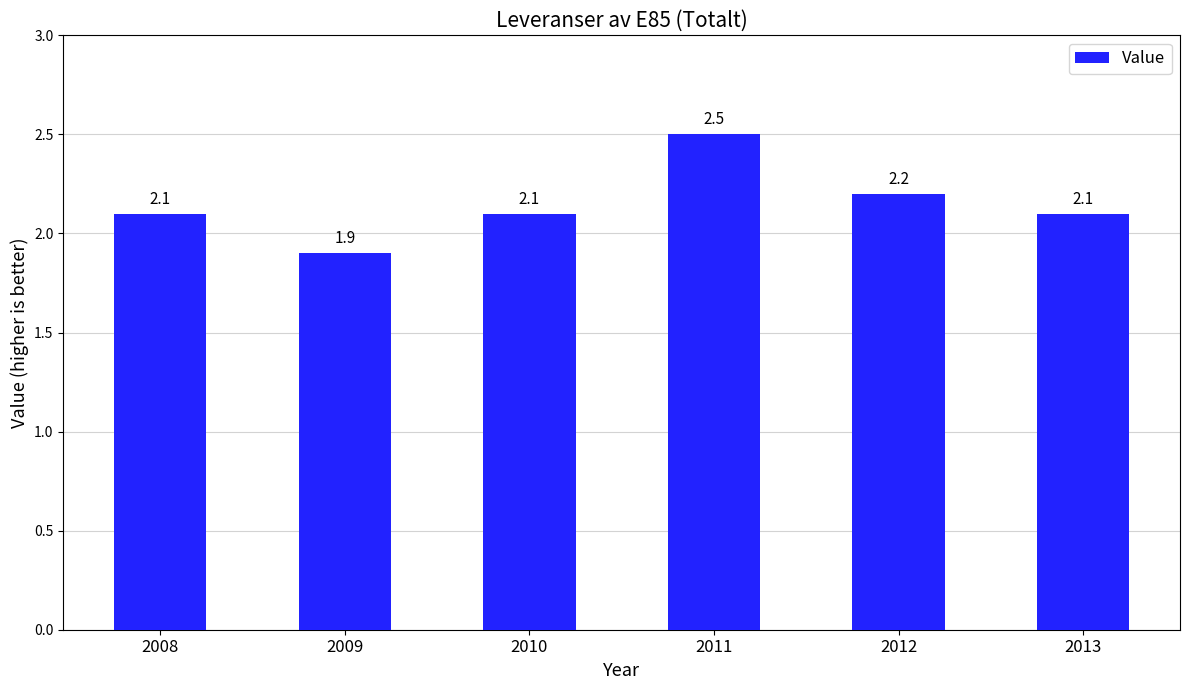

The chart shows a value of 0.8 at 2008. True or false?

False